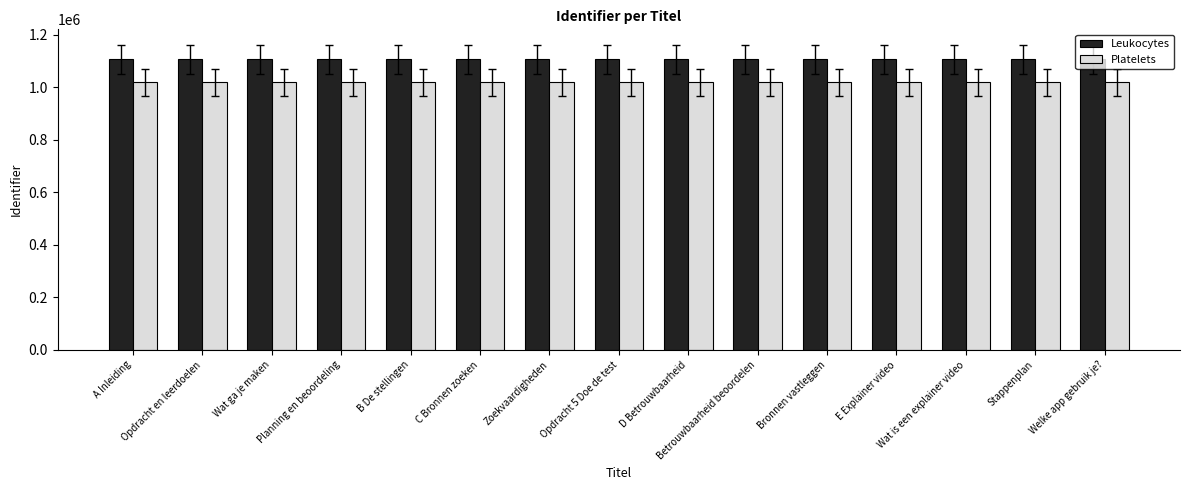

Which series has the largest total across all categories?

Leukocytes